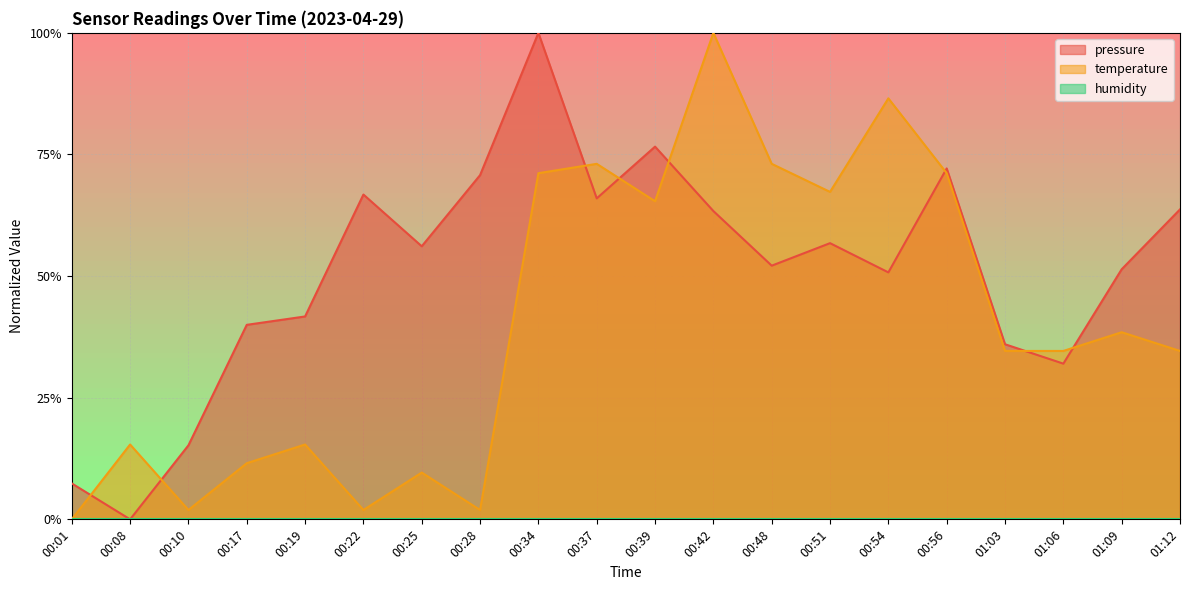

Which has a higher value, 01:06 or 00:56?

00:56